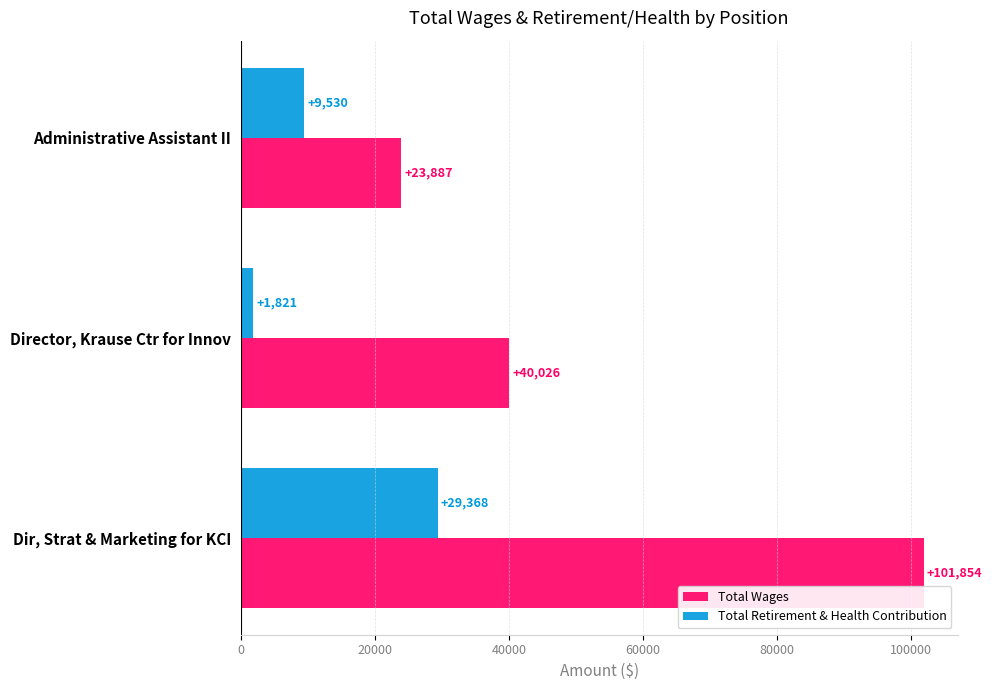

Which series has the largest total across all categories?

Total Wages